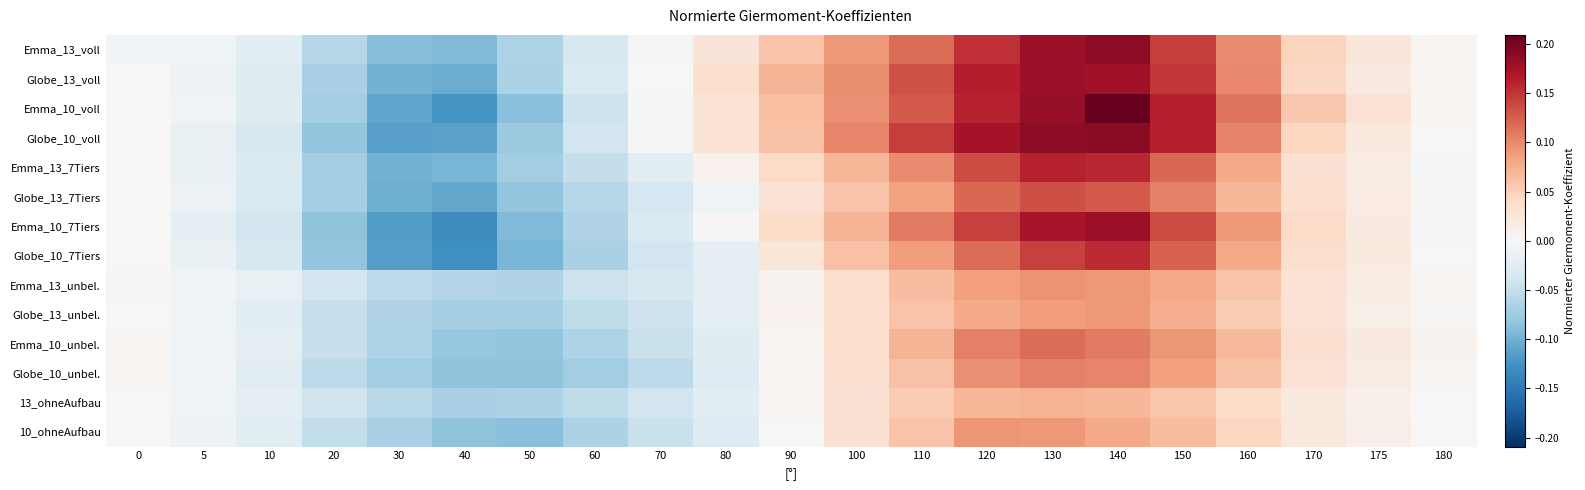

Which series has the widest spread of values?

Emma_10_voll